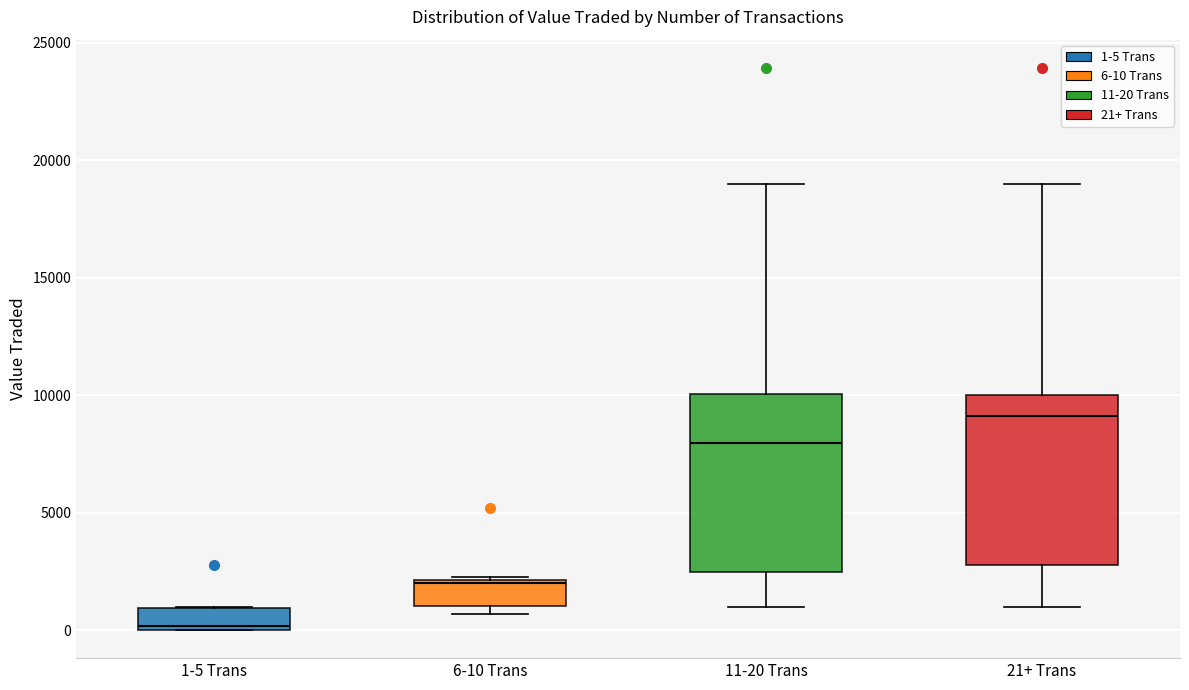

Where does the lower whisker of the box for 11-20 Trans end on the y-axis? The values are not printed on the chart, so give them approximately, as read against the axis.

1000